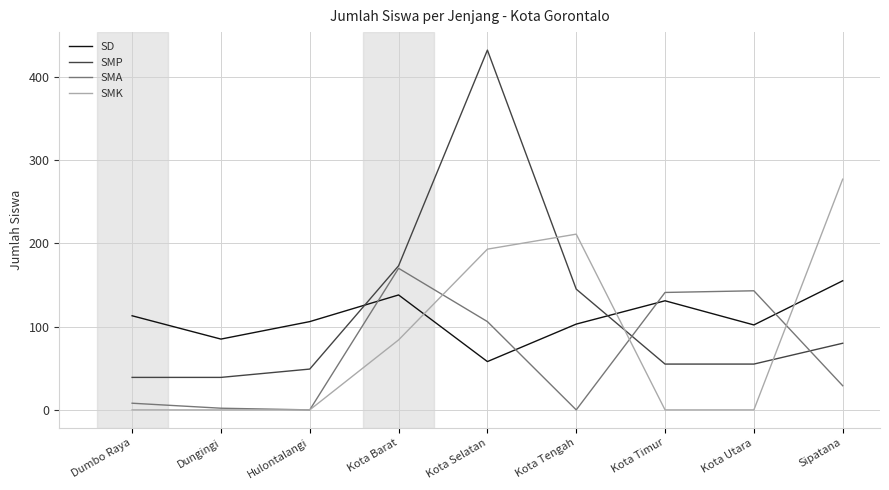

What is the sum of the SMK values at Kota Barat and Kota Tengah?

295